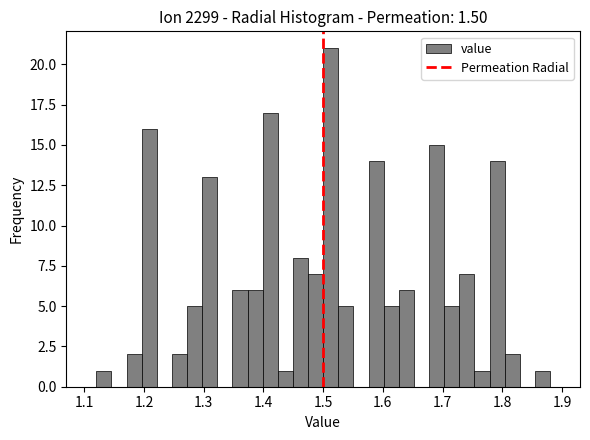

Around what value on the x-axis is the tallest bar? Give the approximate position of its centre, as read against the axis.

1.51